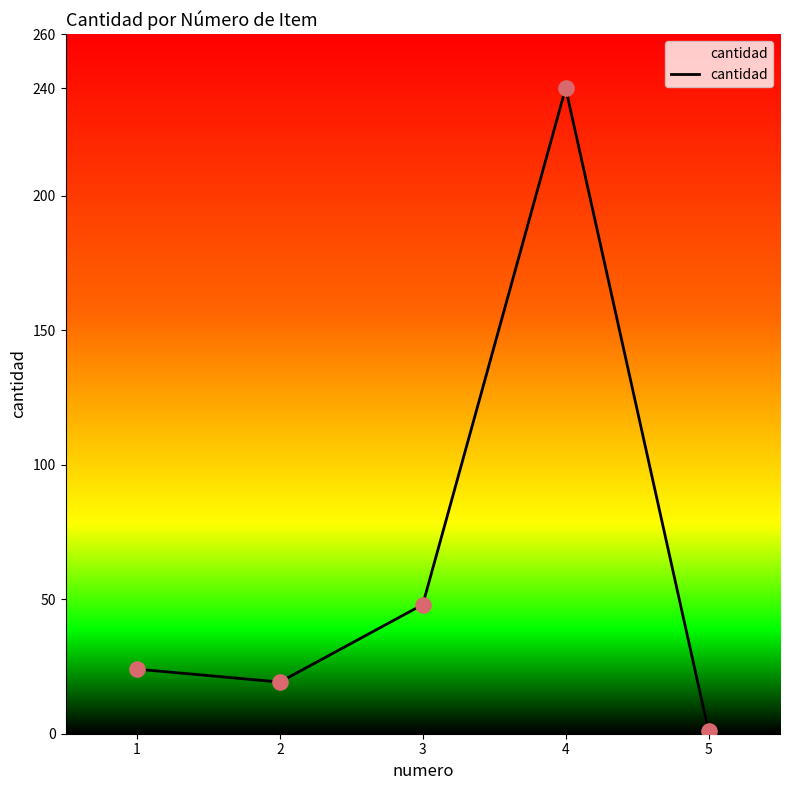

What is the change in value from 1 to 3?

+24.0